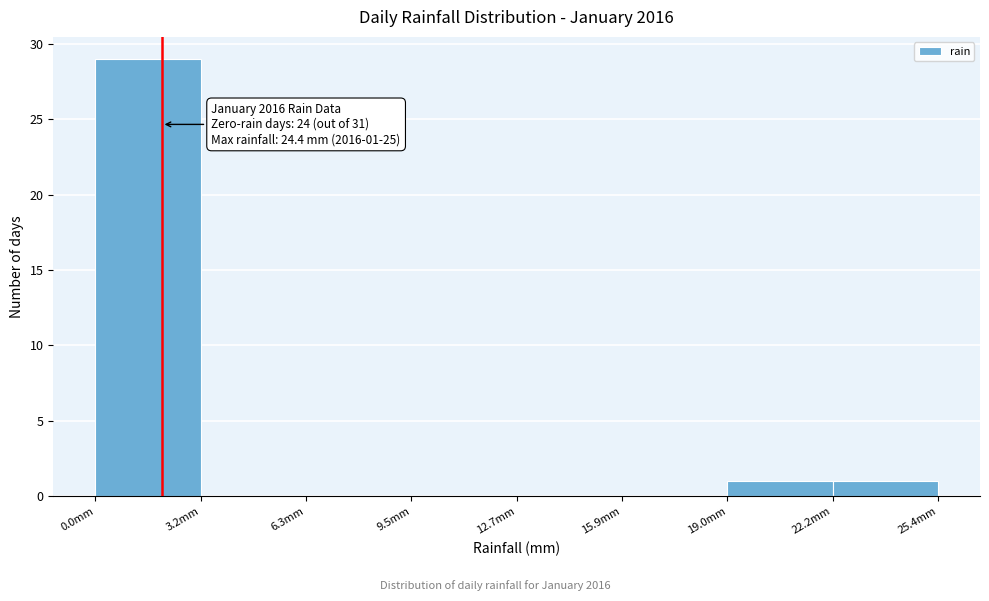

Which range on the x-axis has the tallest bar?

0.0 to 3.0